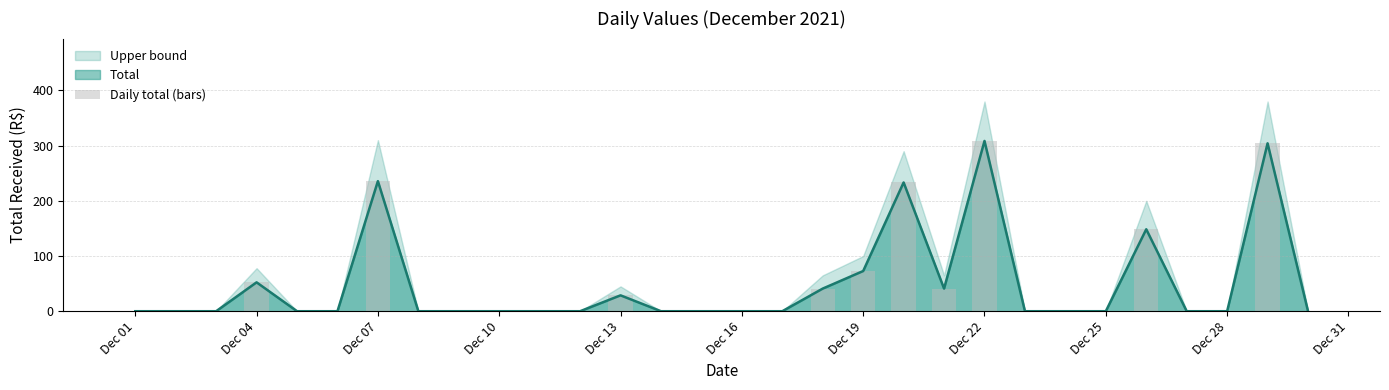

Is it true that Total equals 72.8 at Dec 19?

True